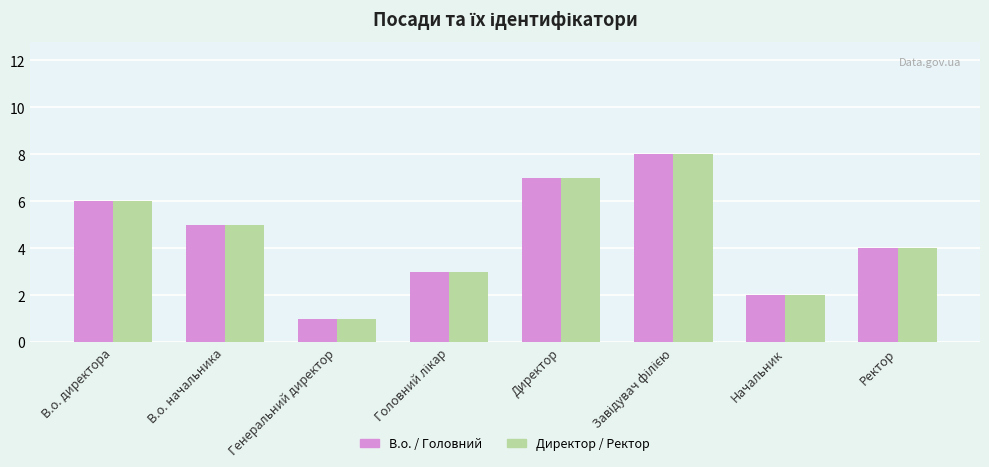

Which category has the lowest value across all series?

Генеральний директор